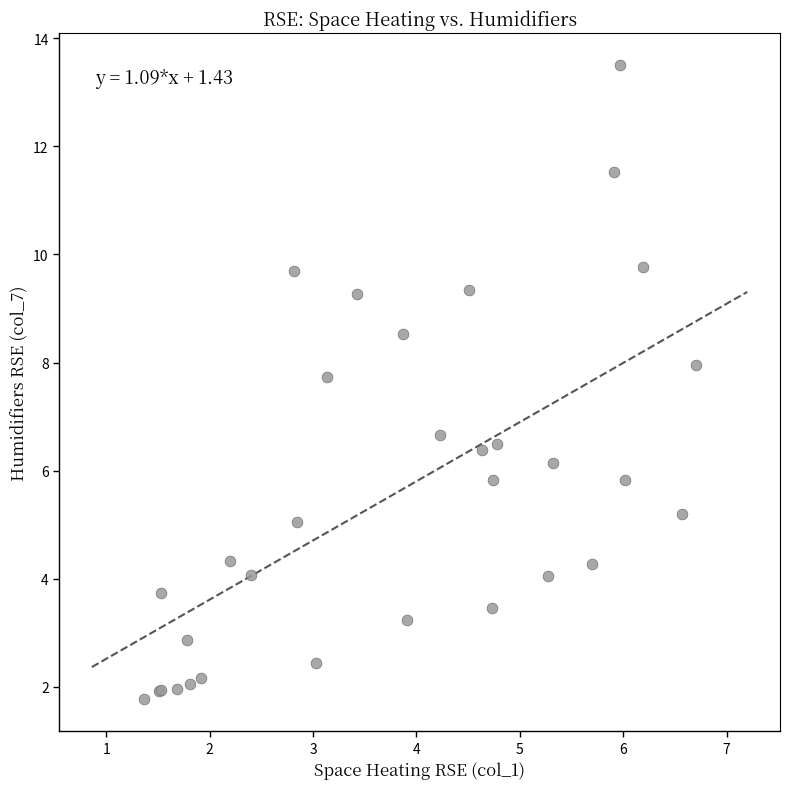

What Y value in the scatter plot is closest to 7?

6.7